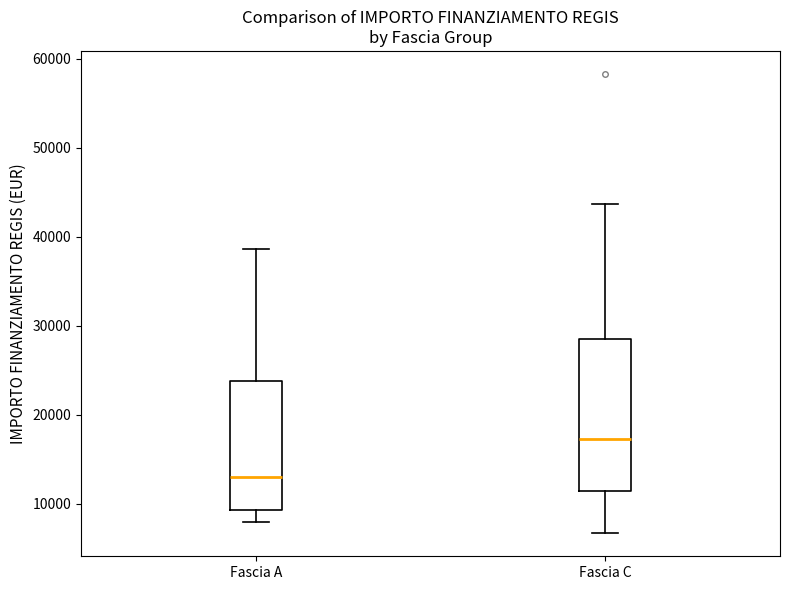

Reading left to right, read every box against the y-axis: the position of its median line, the range the box covers, and the ends of its whiskers. The values are not printed on the chart, so give them approximately, as read against the axis.

Fascia A: median 13000, box 9000 to 24000, whiskers 8000 to 39000
Fascia C: median 17000, box 11000 to 28000, whiskers 7000 to 44000